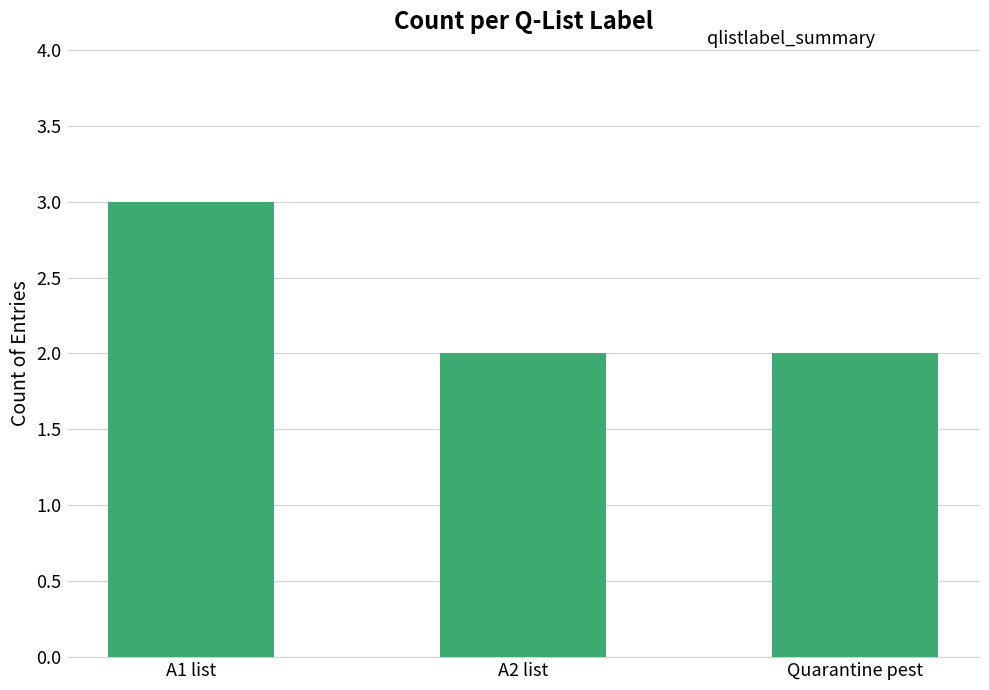

Is it true that the value at A1 list is 2?

False